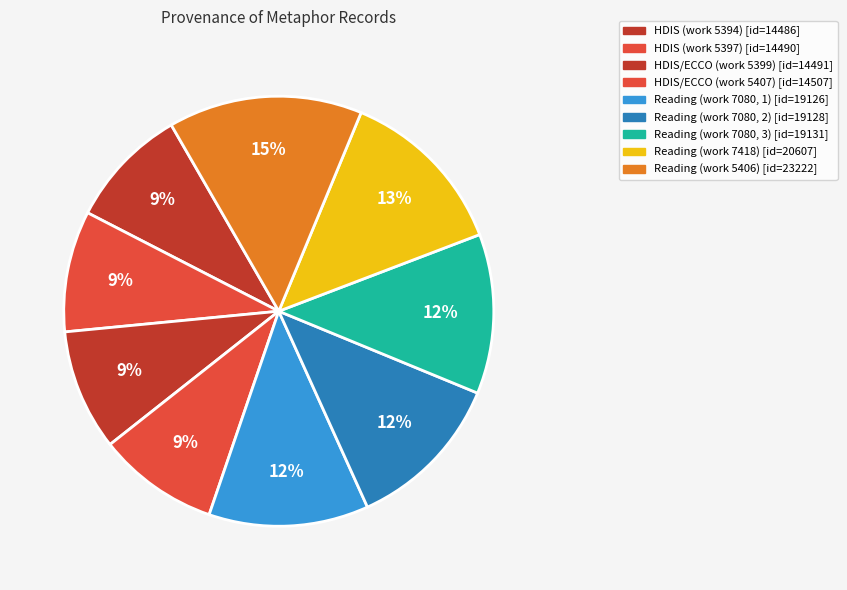

To the nearest percent, what is the average slice percentage?

11%